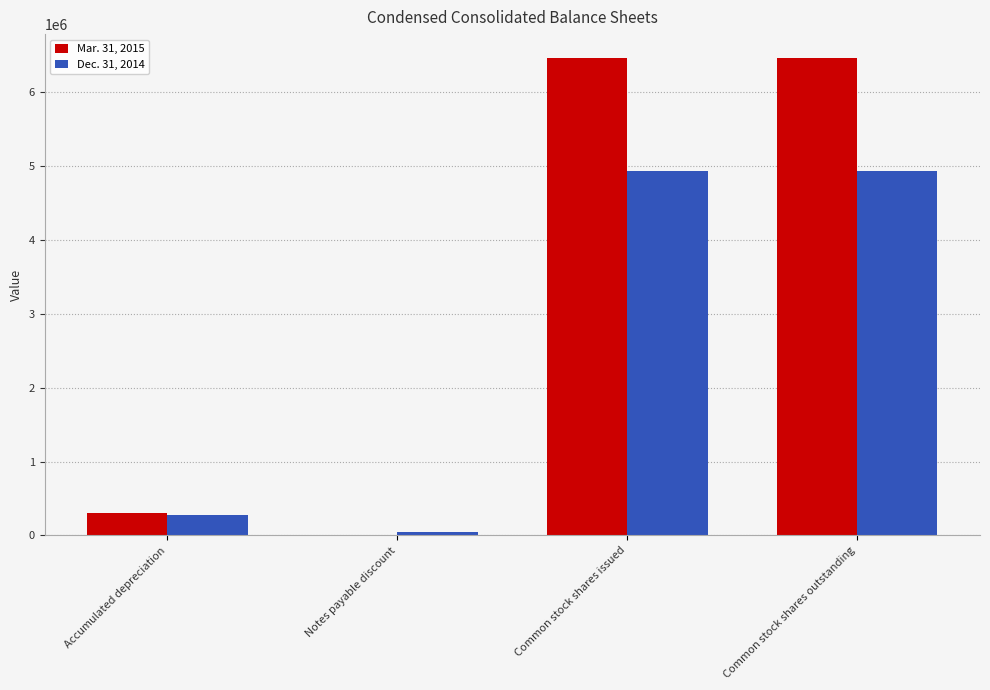

The Dec. 31, 2014 series shows 2549022 at Common stock shares issued. True or false?

False